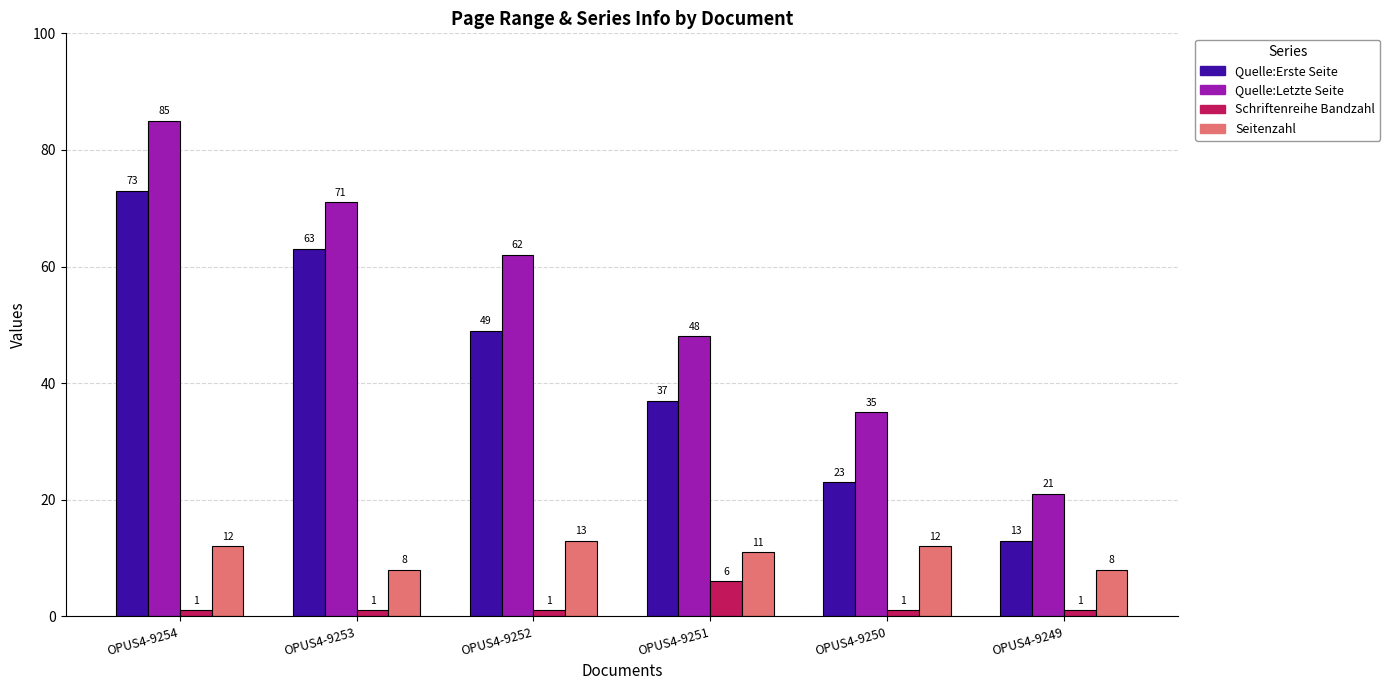

The Quelle:Erste Seite series shows 14 at OPUS4-9251. True or false?

False